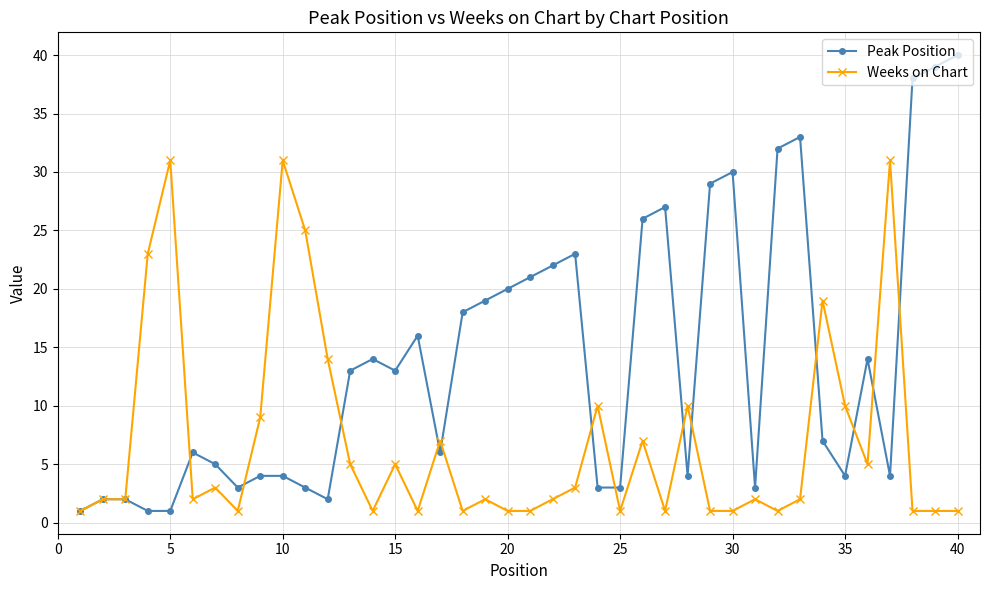

What are all the series names shown in the legend?

Peak Position, Weeks on Chart